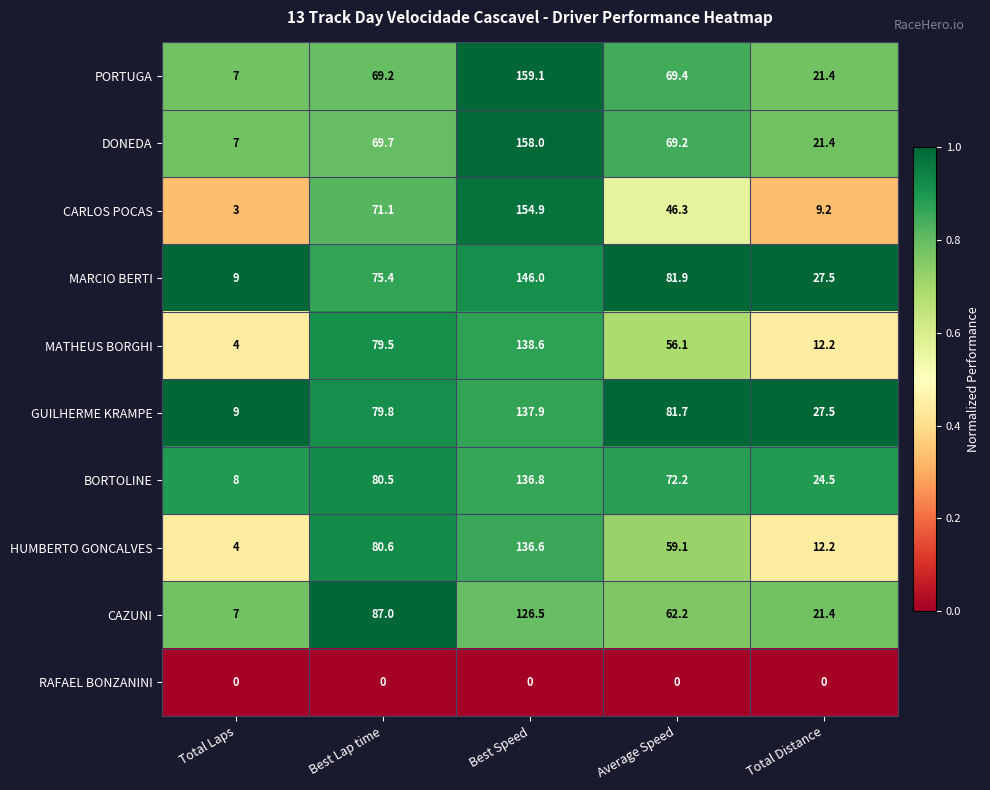

Between Best Lap time and Best Speed, which series saw the biggest shift?

PORTUGA